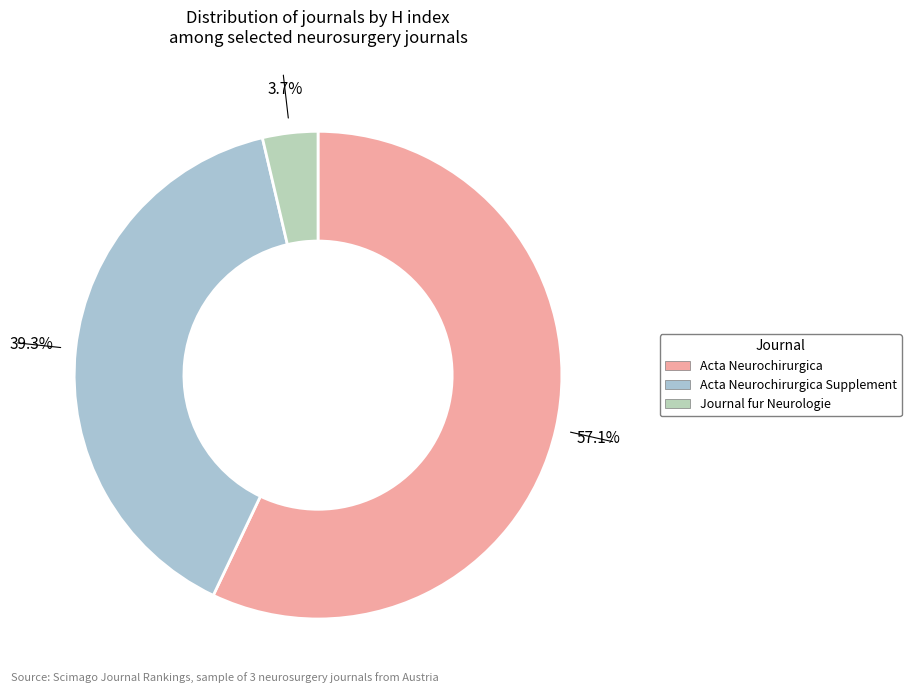

How many segments does this pie chart have?

3